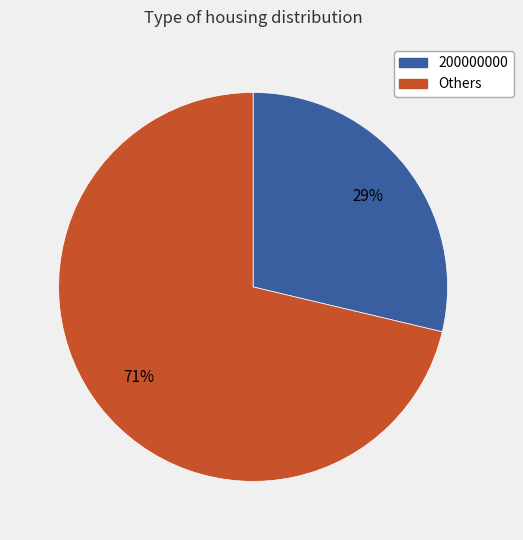

Is there a majority slice in this chart?

Yes